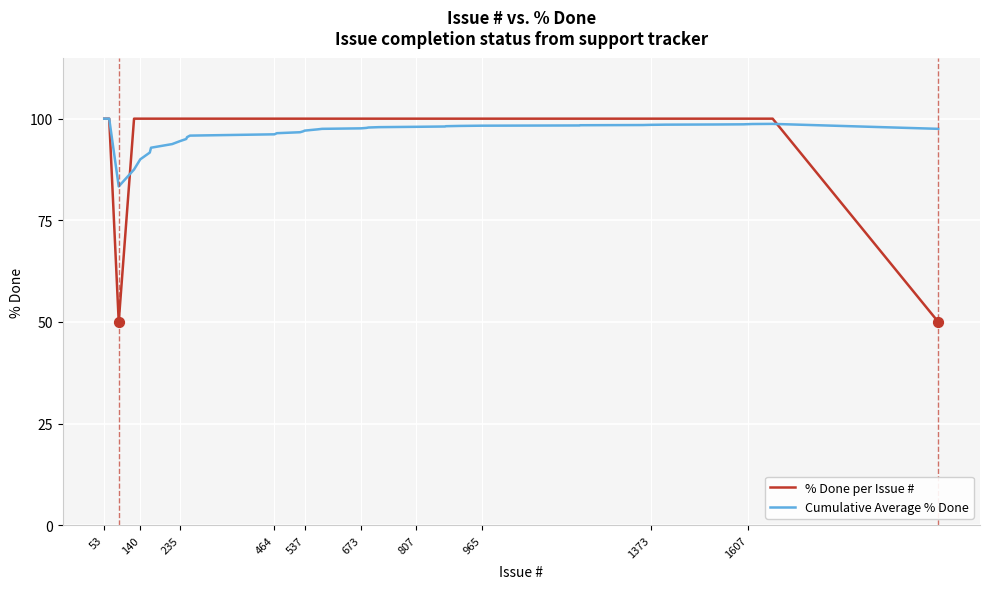

Which series has the widest spread of values?

% Done per Issue #